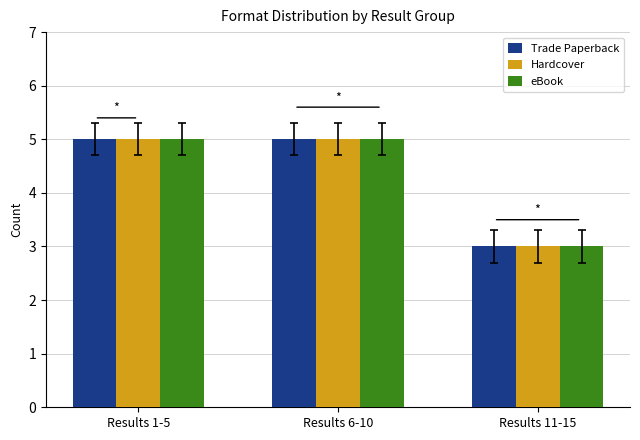

Reading left to right, list all the values displayed in this chart.

Trade Paperback: 5	5	3
Hardcover: 5	5	3
eBook: 5	5	3